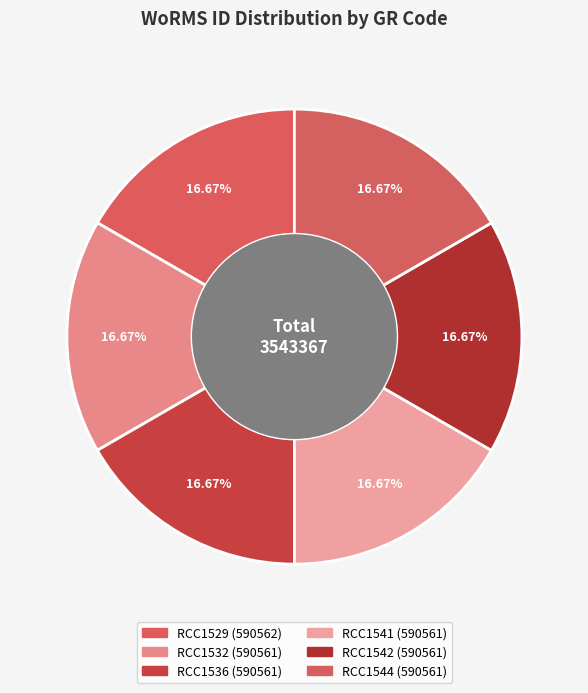

What is the total percentage of RCC1544 and RCC1532?

33.3%